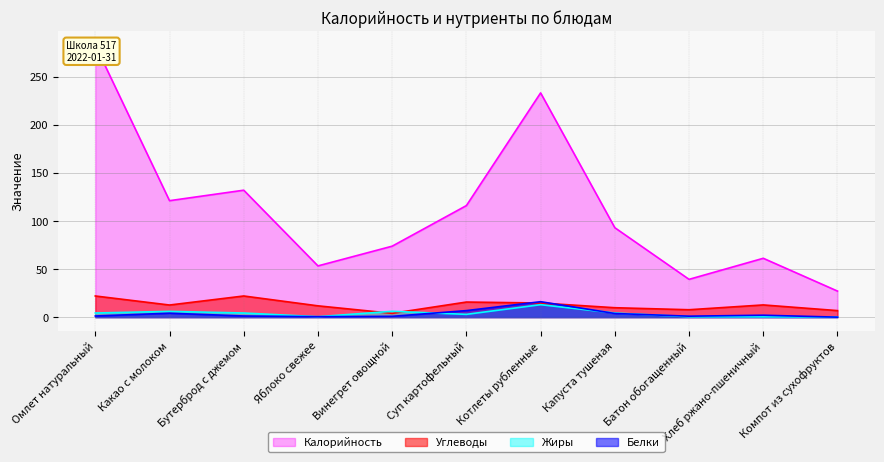

True or false: Белки has a value of 8.9 at Суп картофельный.

False